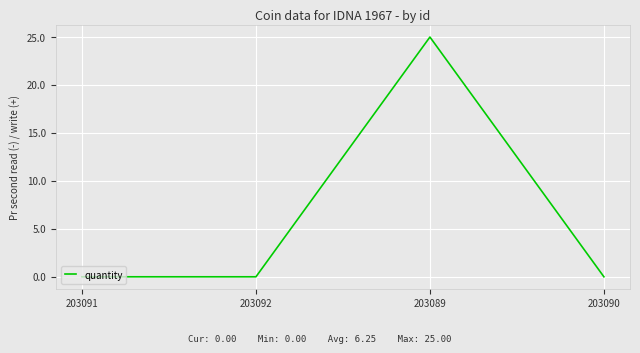

Count the number of categories in the chart.

4